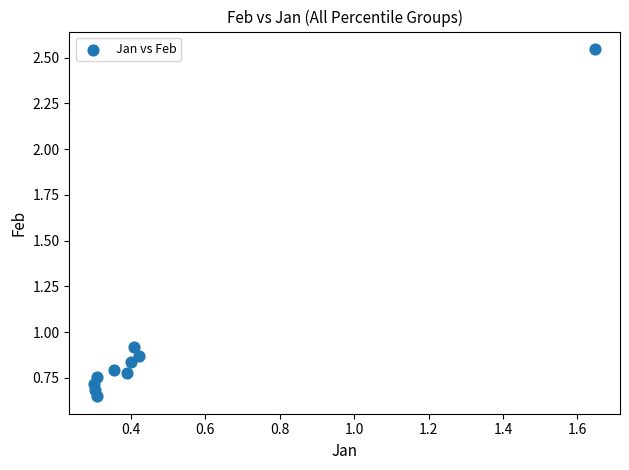

What is the average X value?

0.5